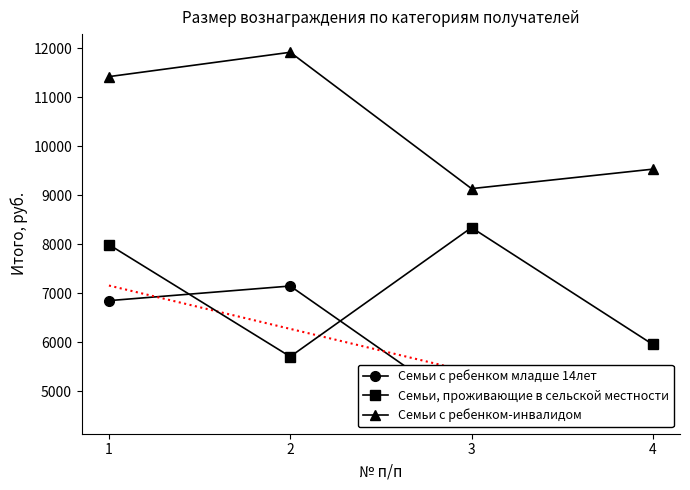

Reading left to right, extract all data points from this chart.

Семьи с ребенком младше 14лет: 1=6852.8	2=7150.7	3=4568.5	4=4767.1
Семьи, проживающие в сельской местности: 1=7994.9	2=5710.6	3=8342.5	4=5958.9
Семьи с ребенком-инвалидом: 1=11421.3	2=11917.9	3=9137.0	4=9534.3